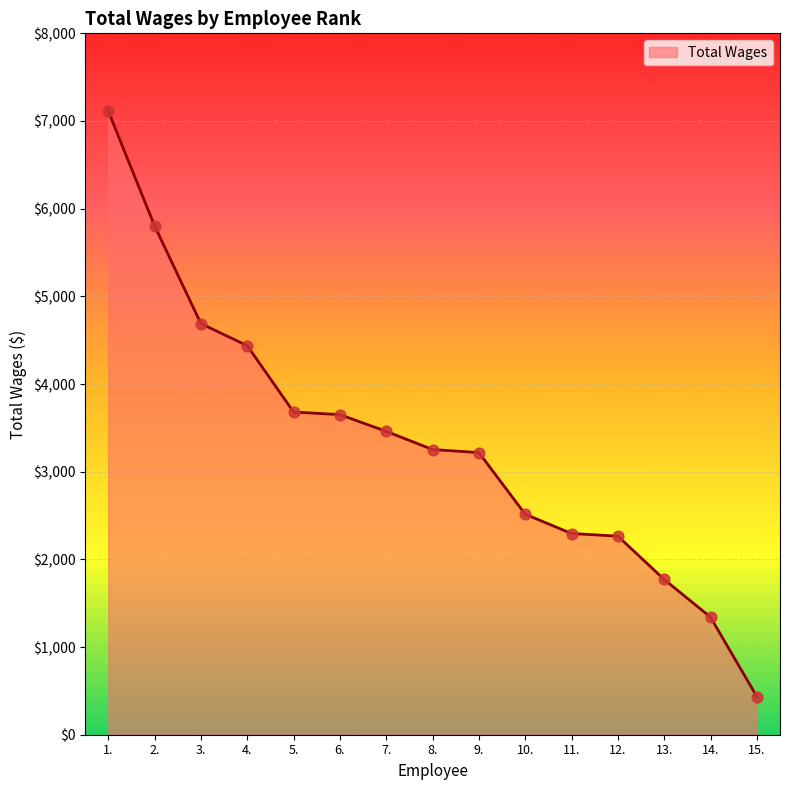

Approximately how many times larger is the value at 12. compared to 15.?

5.2